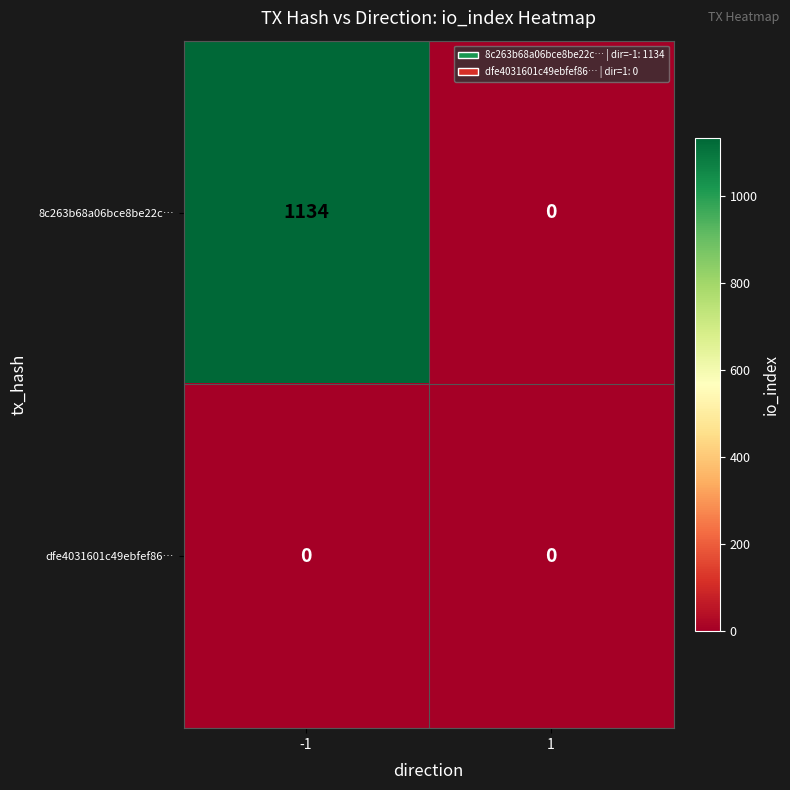

Is the value of dfe4031601c49ebfef86… at 1 greater than the value of 8c263b68a06bce8be22c… at -1?

No